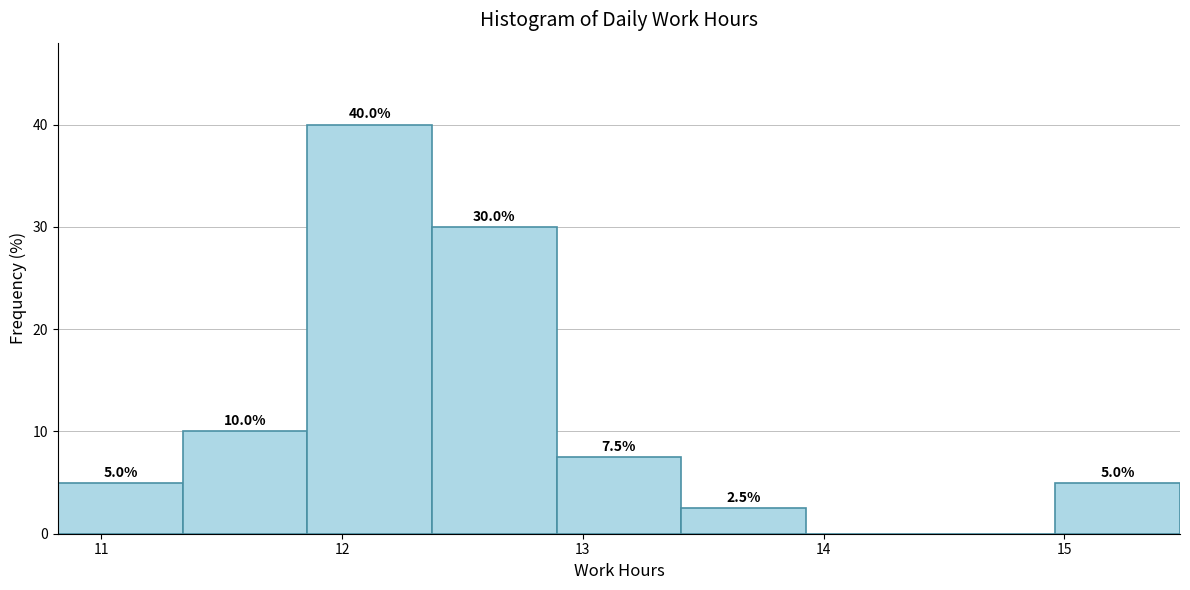

Which range on the x-axis has the tallest bar?

11.9 to 12.4